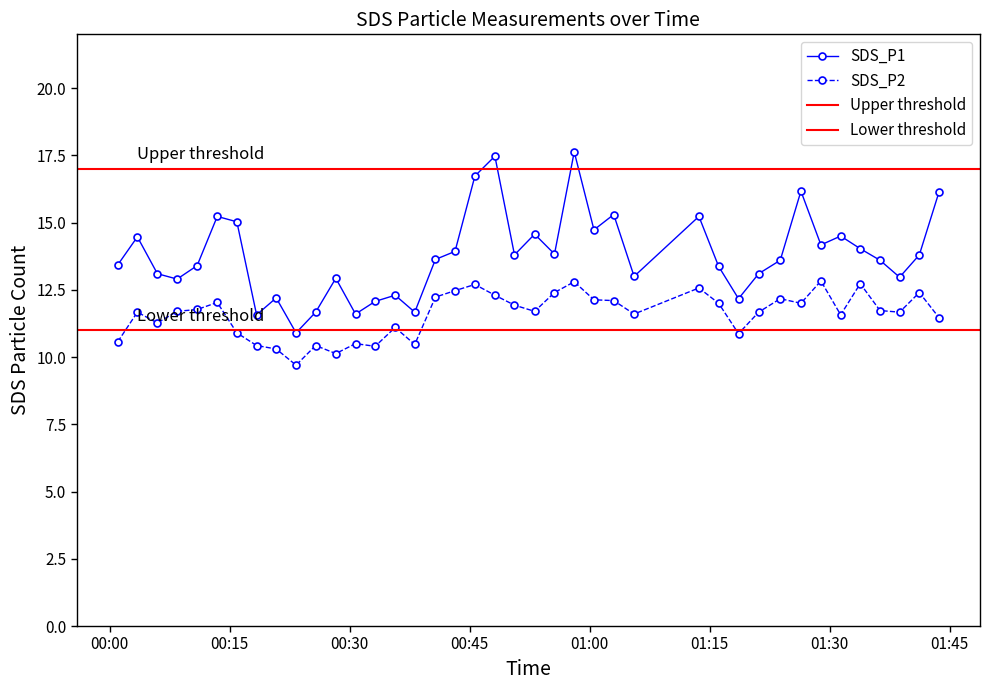

How many data points does each series have?

40